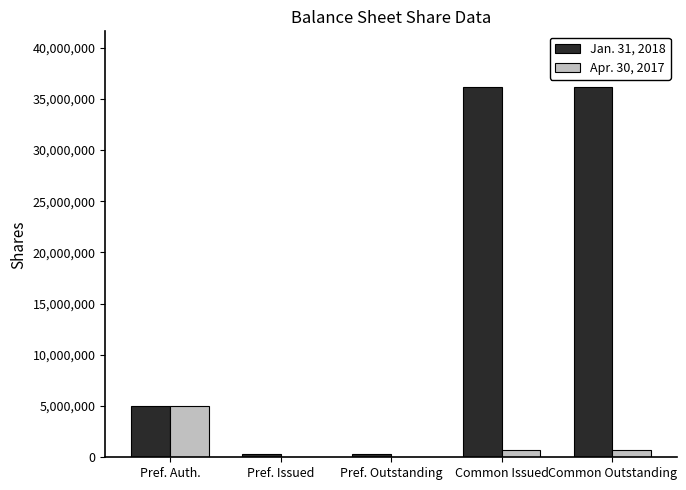

The Jan. 31, 2018 series shows 12287346.5 at Common Outstanding. True or false?

False